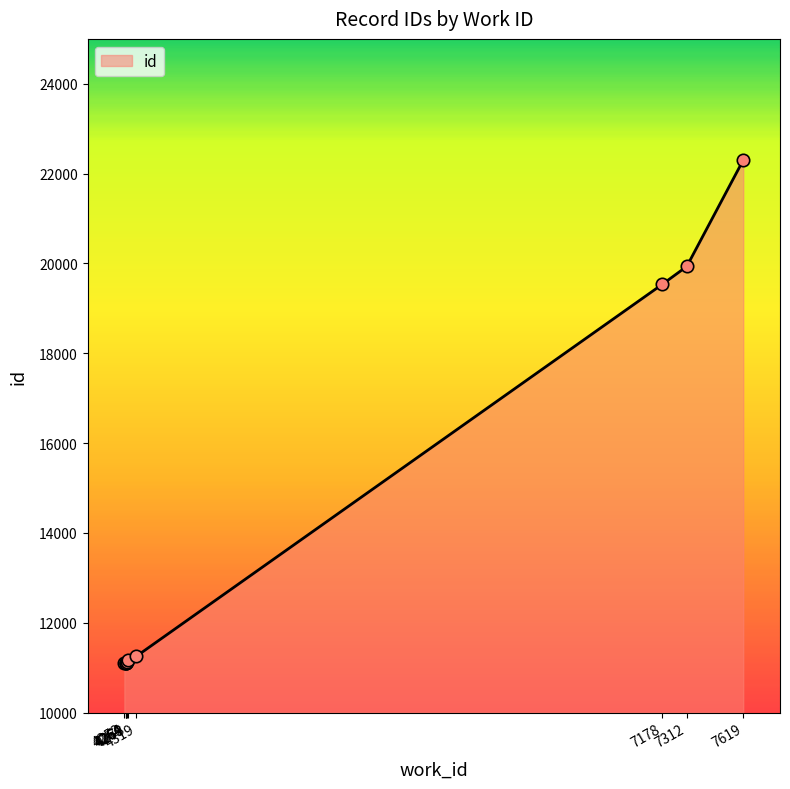

Between 4269 and 4264, which is larger?

4269